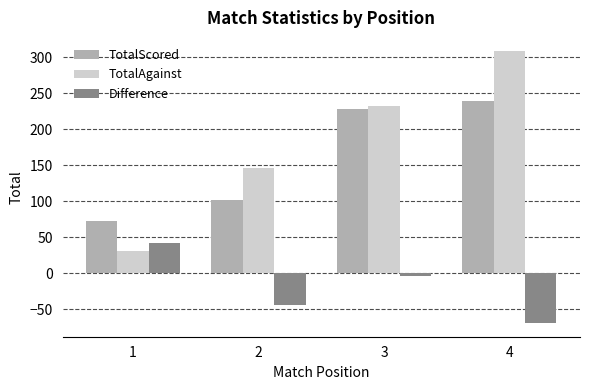

List the series in order of their peak value, highest first.

TotalAgainst, TotalScored, Difference